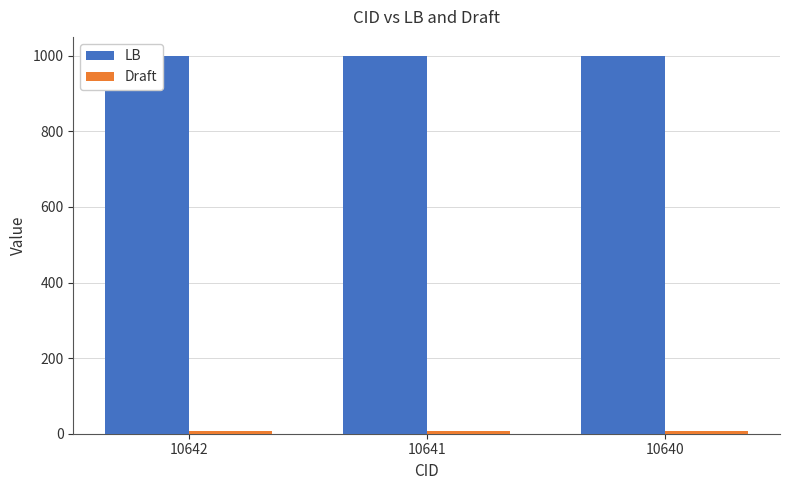

The value of Draft at 10642 is 10. True or false?

False